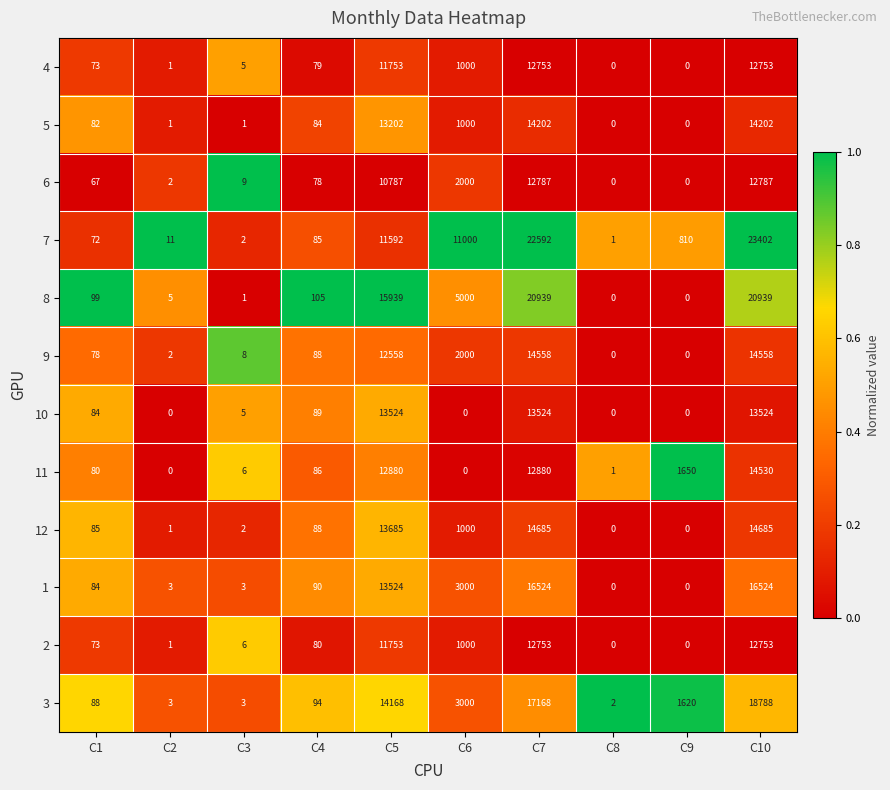

Where is 2 nearest to the value 6376?

C6